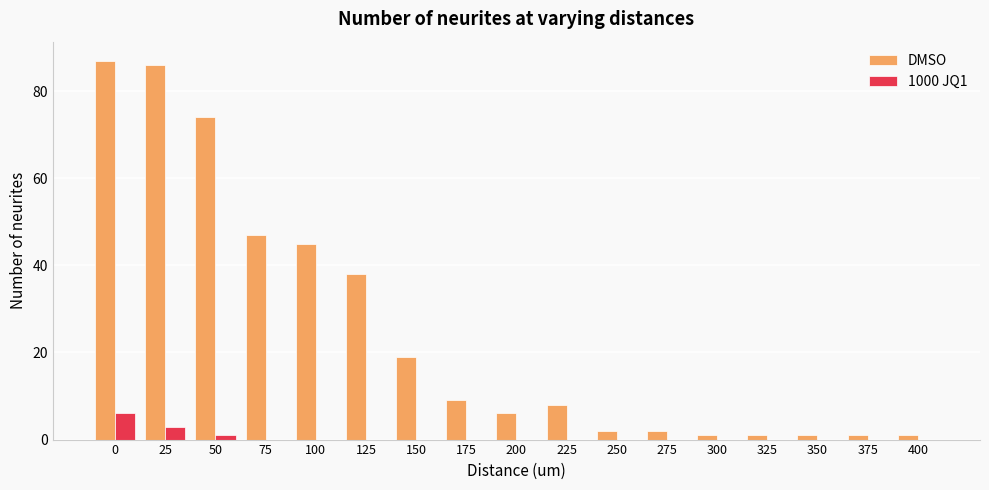

The value of 1000 JQ1 at 125 is 3. True or false?

False